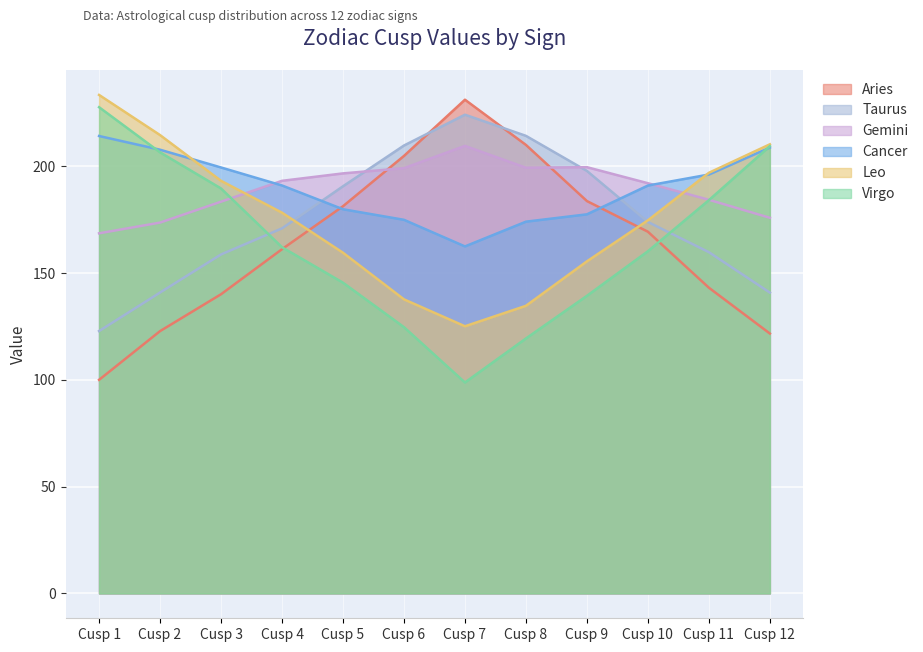

Rank the series by their maximum value, from lowest to highest.

Gemini, Cancer, Taurus, Virgo, Aries, Leo